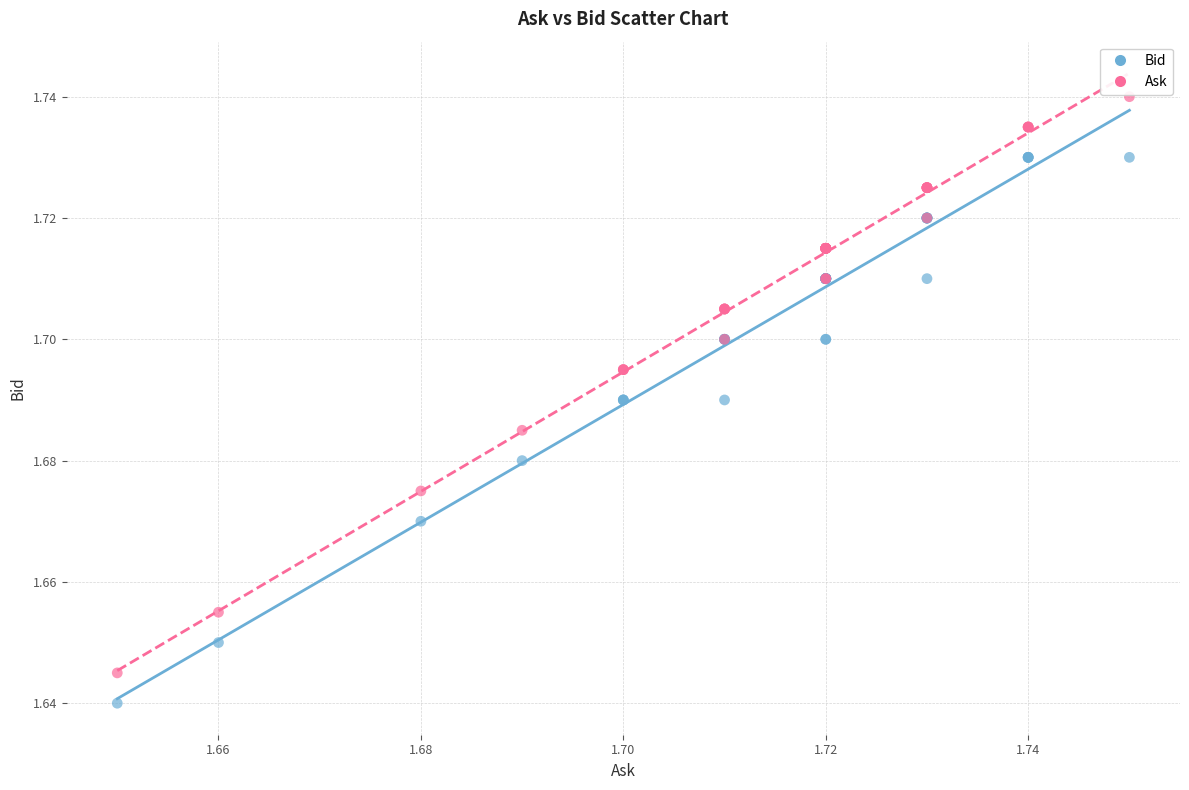

Which series contains the highest Y value?

Ask